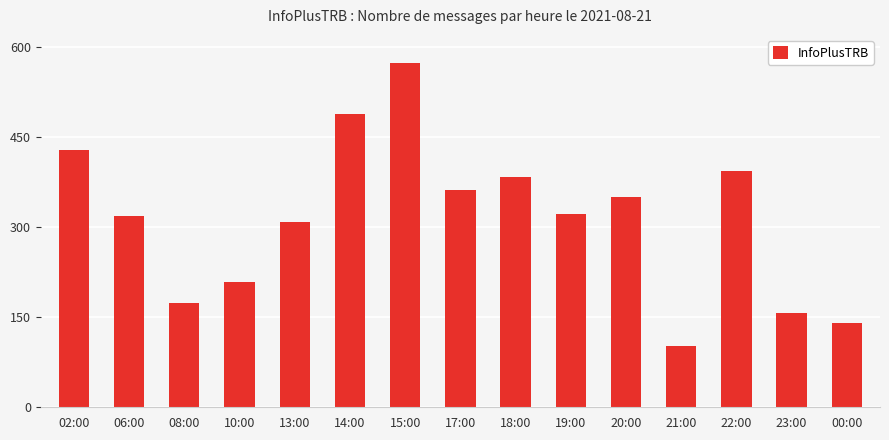

What is the difference between the maximum and second lowest values?

434